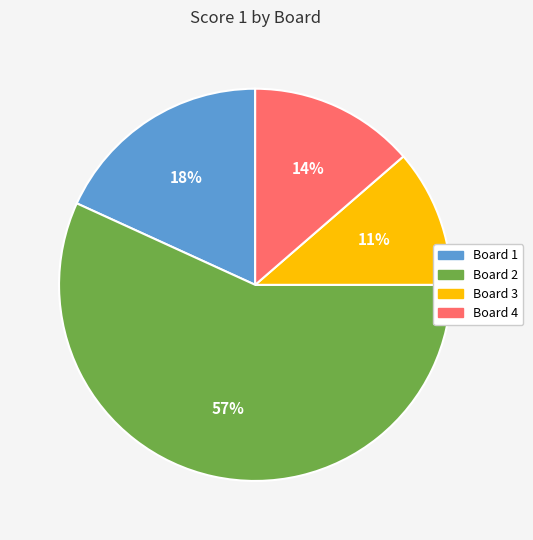

Does Board 2 represent more than half of the total?

Yes